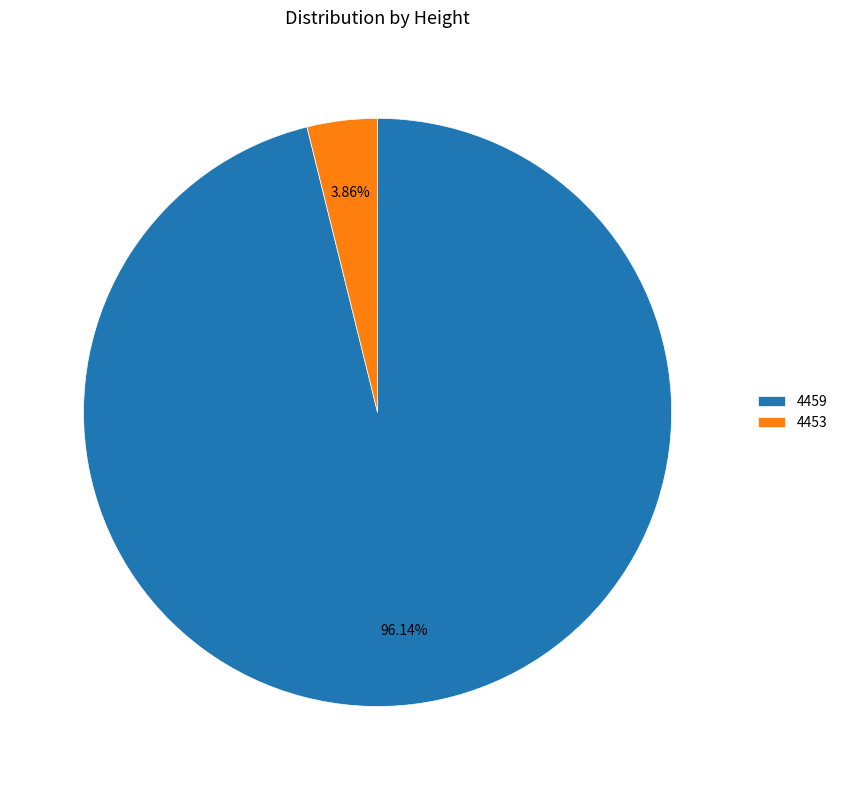

Rank the categories by value from lowest to highest.

4453, 4459